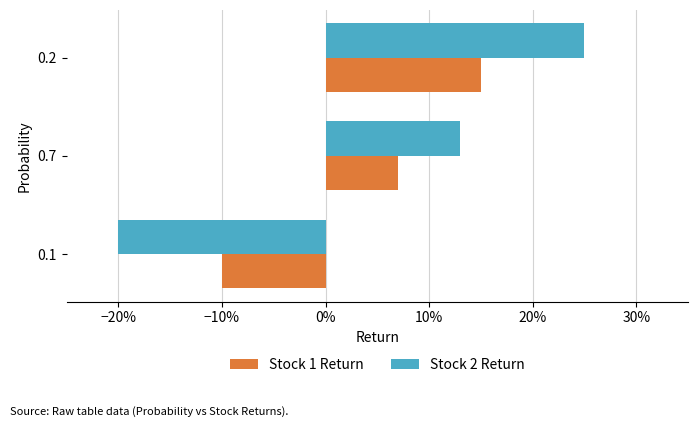

Which series has the largest total across all categories?

Stock 2 Return